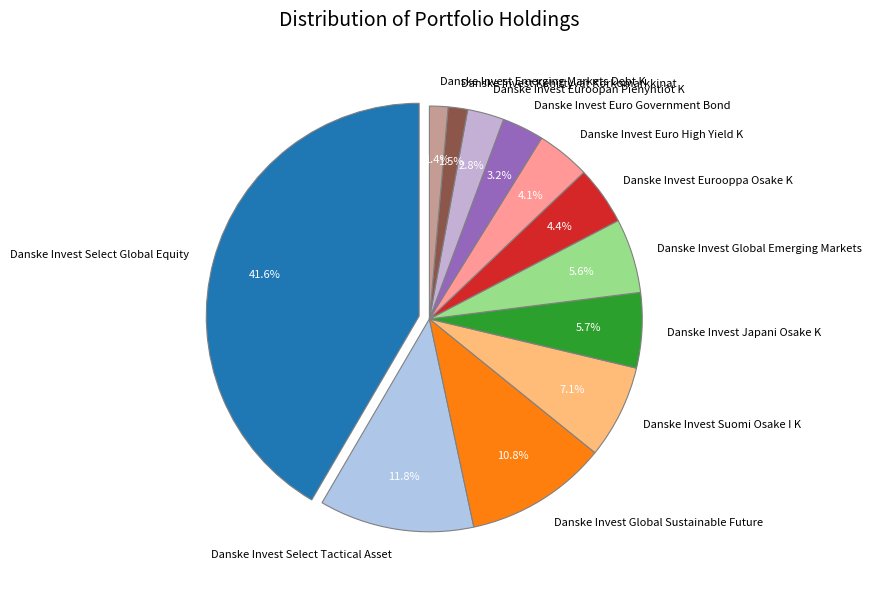

What is the largest slice in the pie chart?

Danske Invest Select Global Equity